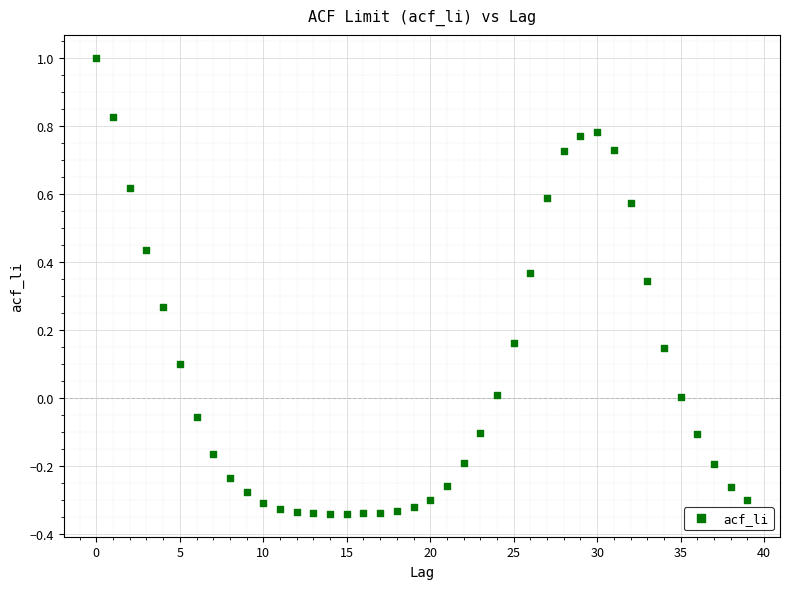

What is the range of Y values (max minus min)?

1.3